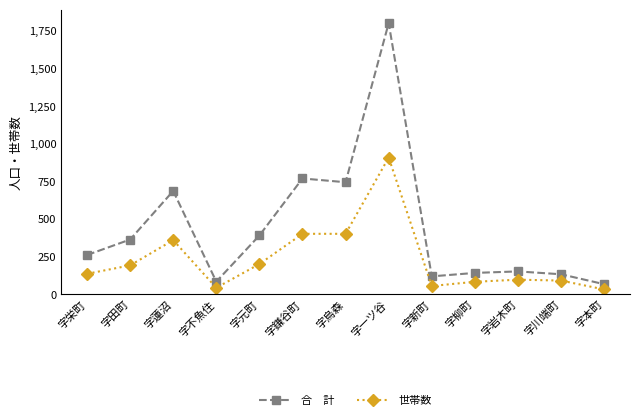

Which label corresponds to the largest value in the chart?

字一ツ谷